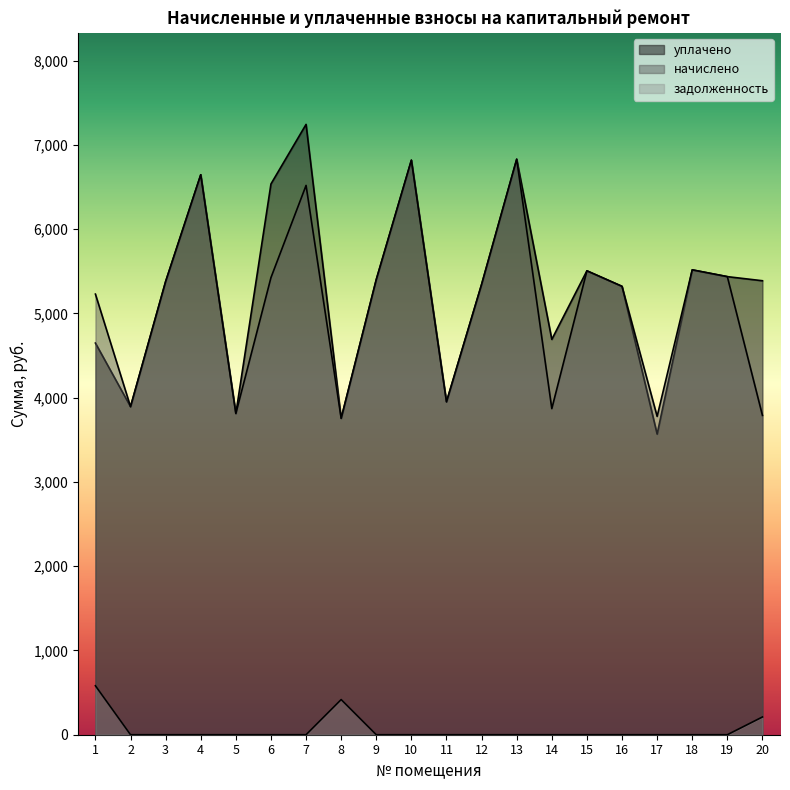

The задолженность series shows 358.1 at 13. True or false?

False